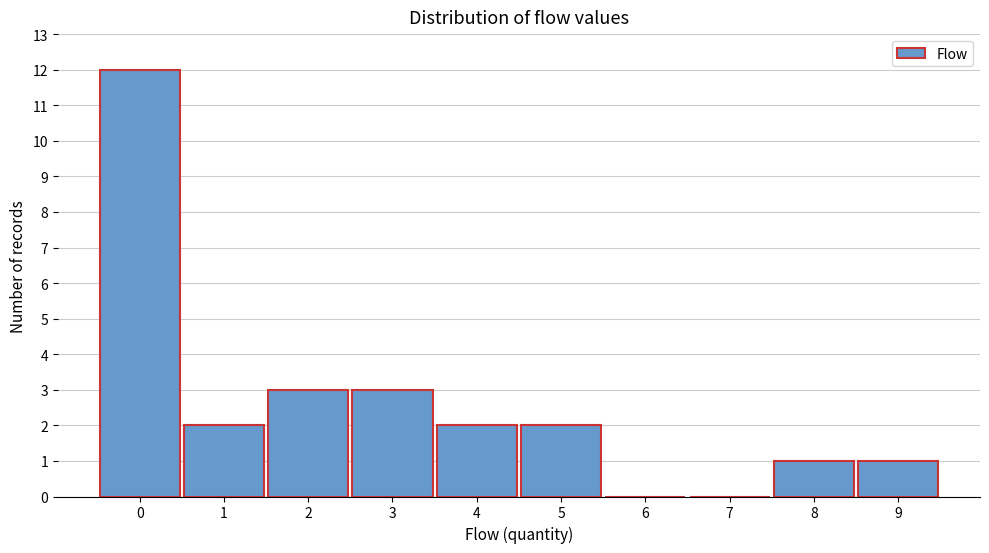

Reading left to right, transcribe all the data shown in this chart.

0=12	1=2	2=3	3=3	4=2	5=2	6=0	7=0	8=1	9=1